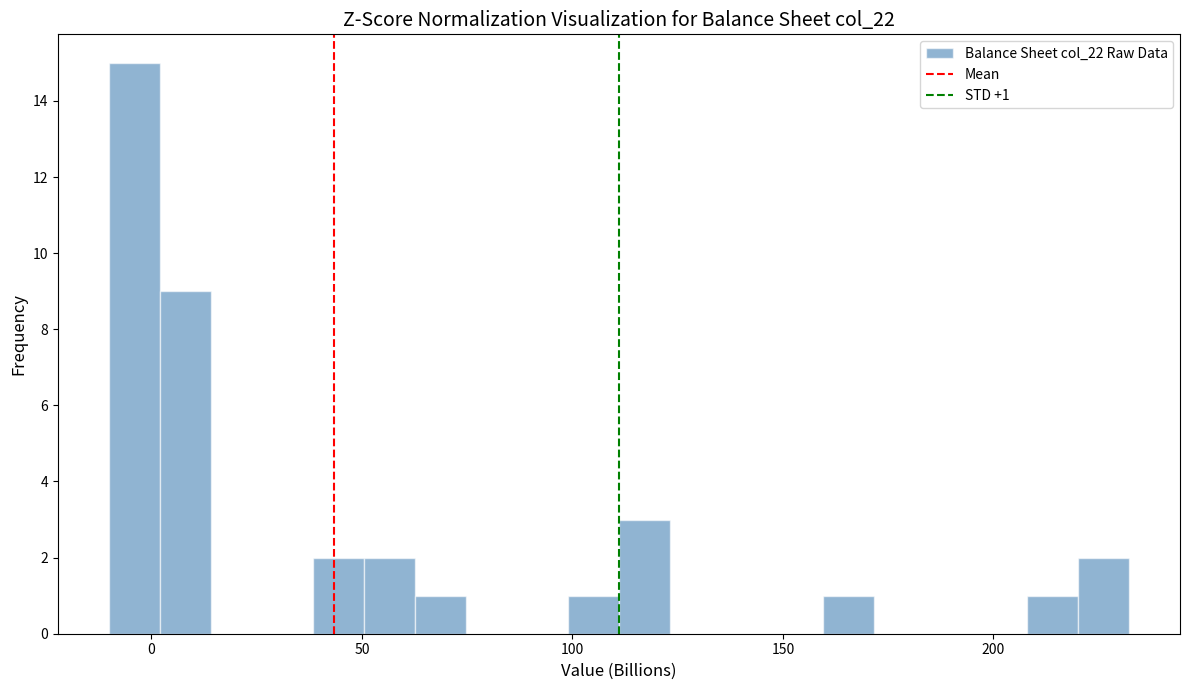

Read against the x-axis, roughly where is the centre of the tallest bar?

-5